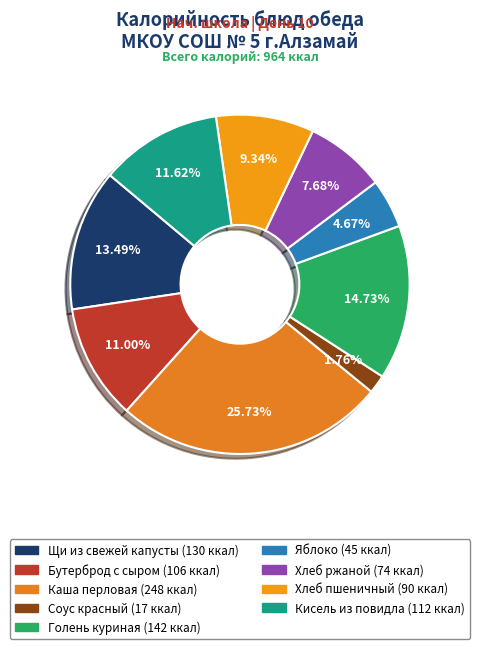

Between Соус красный and Хлеб ржаной, which is larger?

Хлеб ржаной